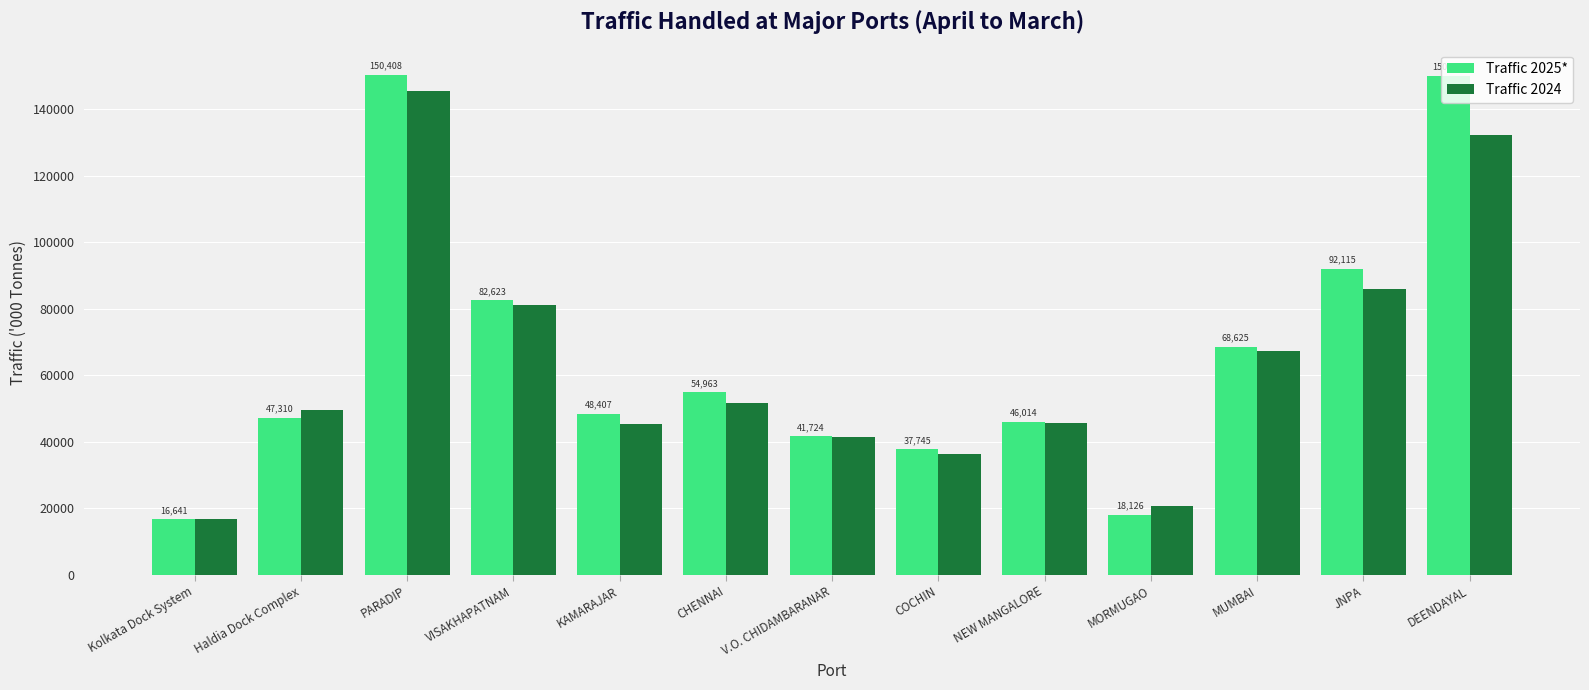

List the labels in order of Traffic 2024 value, smallest first.

Kolkata Dock System, MORMUGAO, COCHIN, V.O. CHIDAMBARANAR, KAMARAJAR, NEW MANGALORE, Haldia Dock Complex, CHENNAI, MUMBAI, VISAKHAPATNAM, JNPA, DEENDAYAL, PARADIP